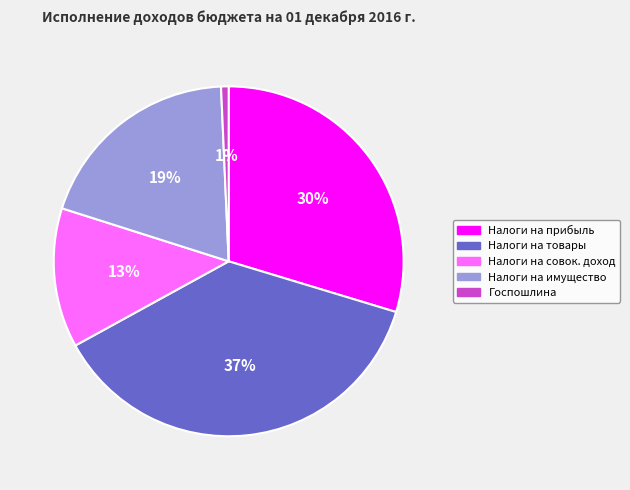

To the nearest percent, what is the average slice percentage?

20%